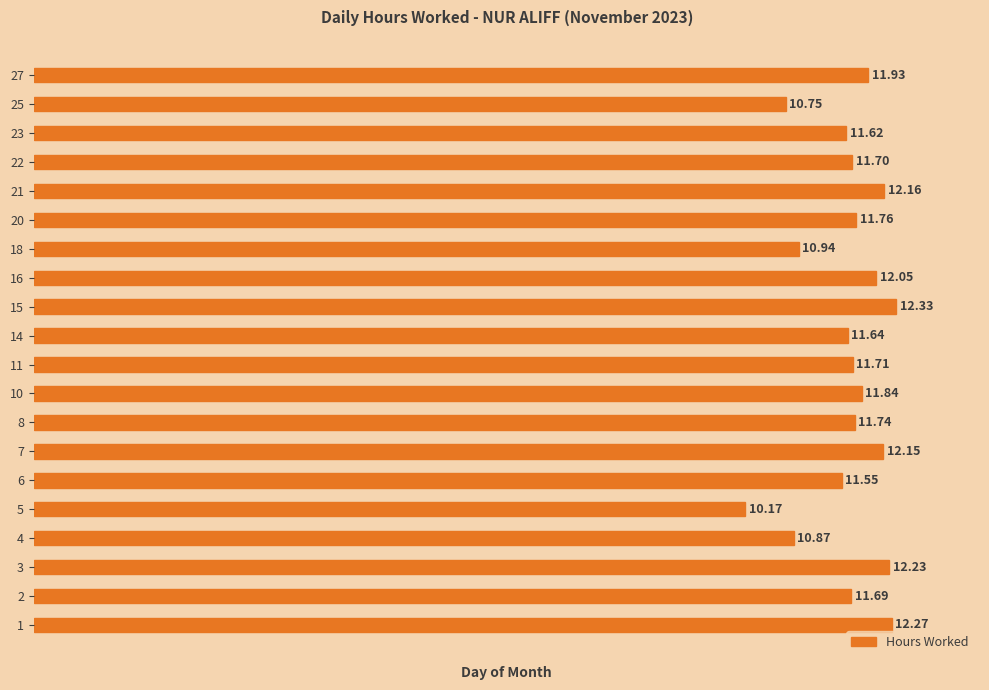

How many bars are there in total?

20